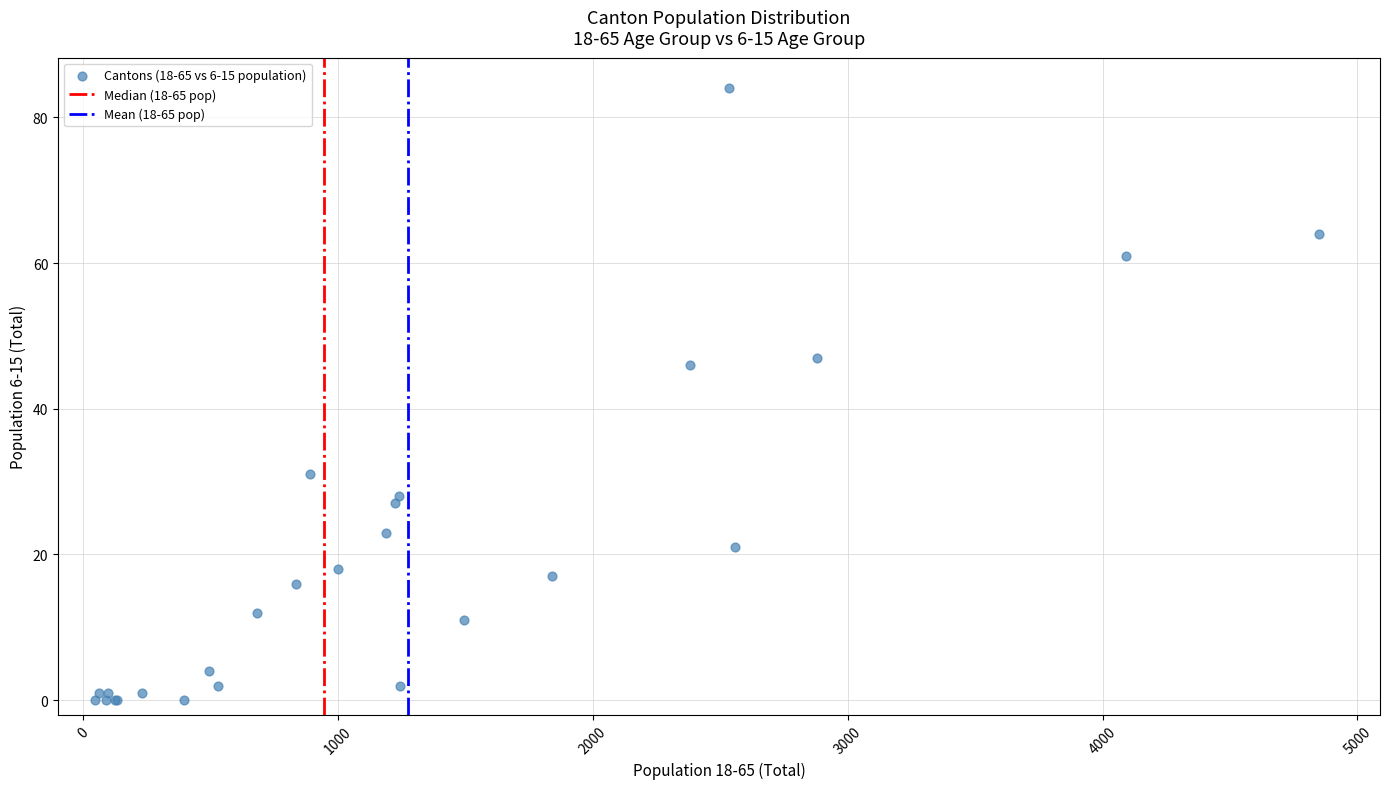

What Y value in the scatter plot is closest to 42?

46